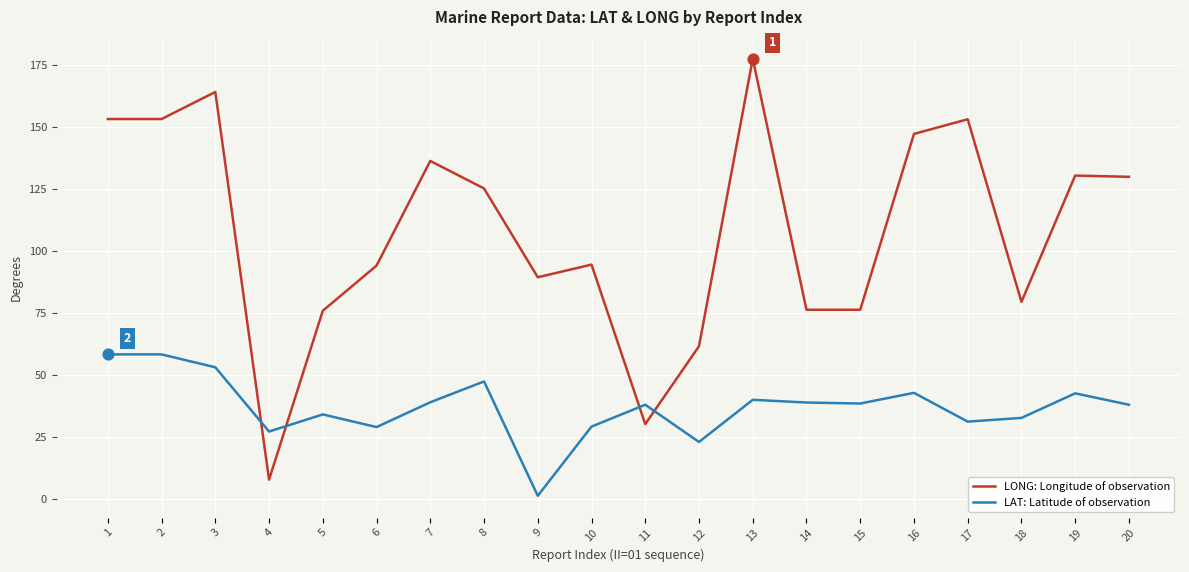

Which series has the largest total across all categories?

LONG: Longitude of observation